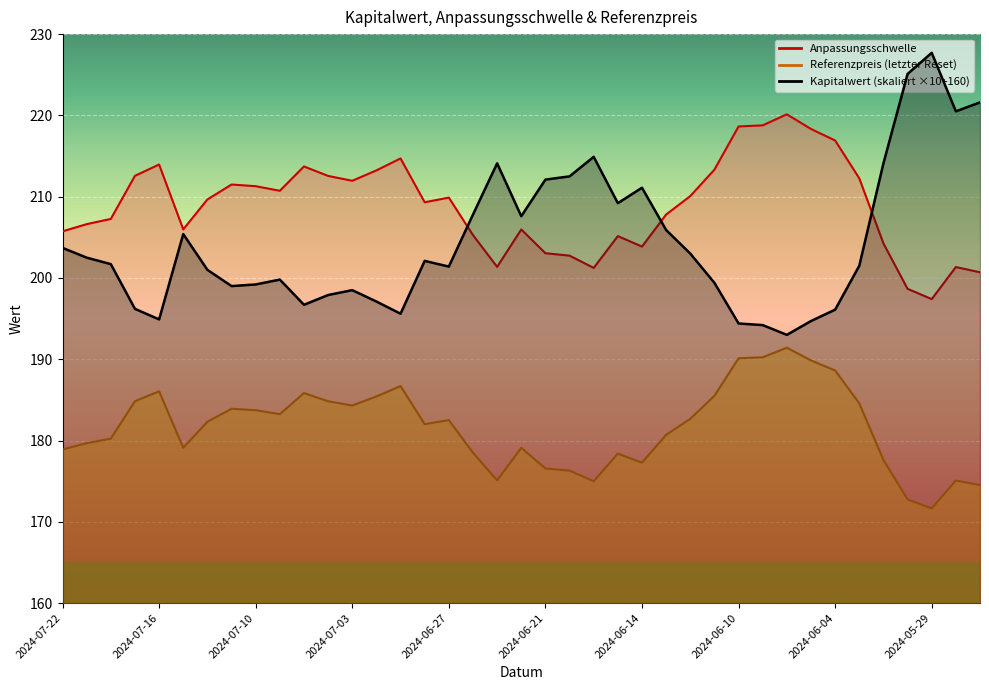

Is it true that Referenzpreis (letzter  Reset) equals 48.7 at 2024-06-14?

False